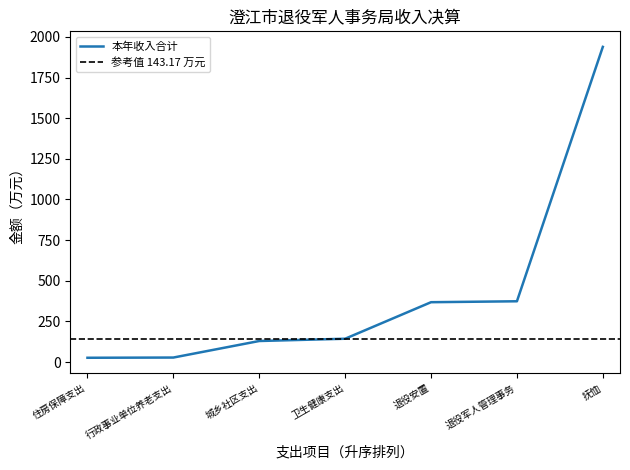

The value of 本年收入合计 at 城乡社区支出 is 206.8. True or false?

False